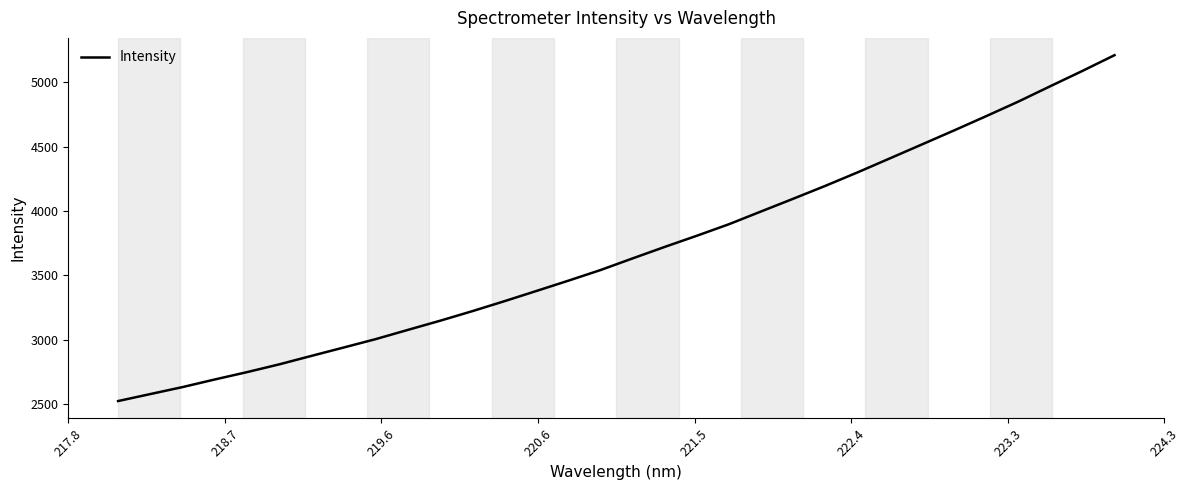

How many lines are shown in the chart?

1